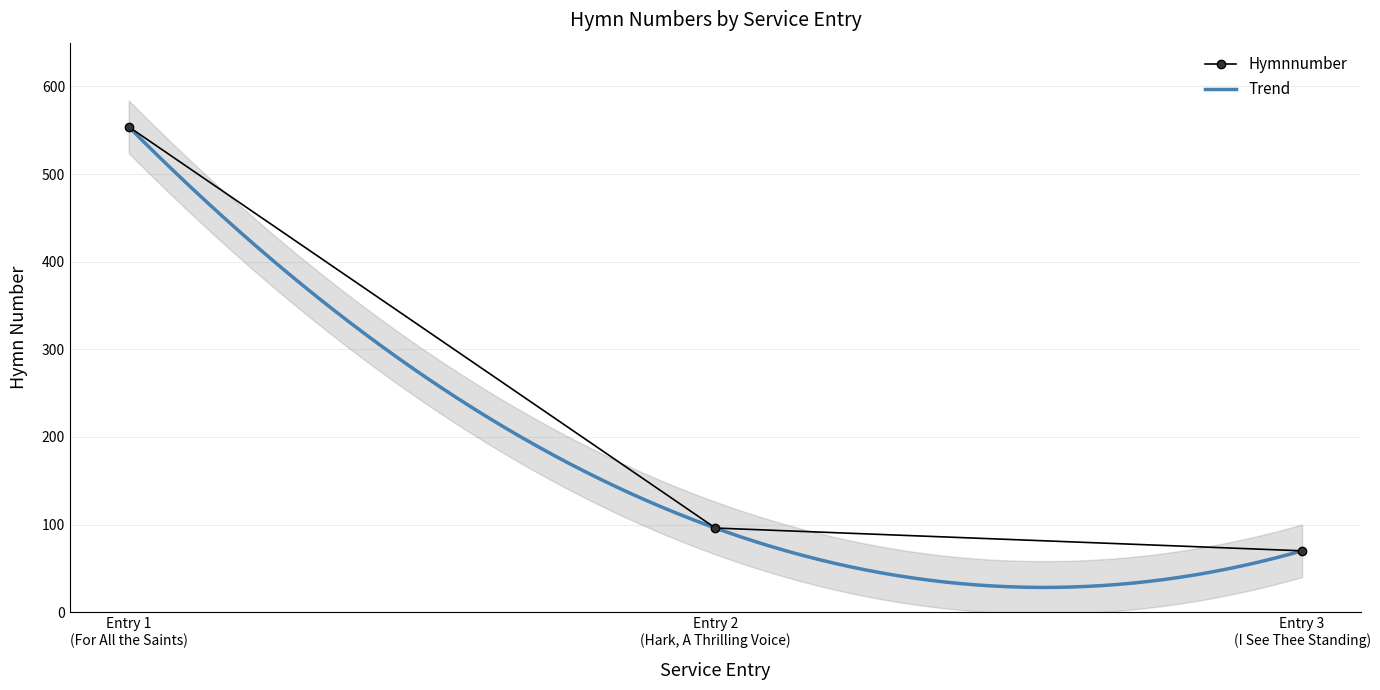

What is the maximum value for Hymnnumber?

554